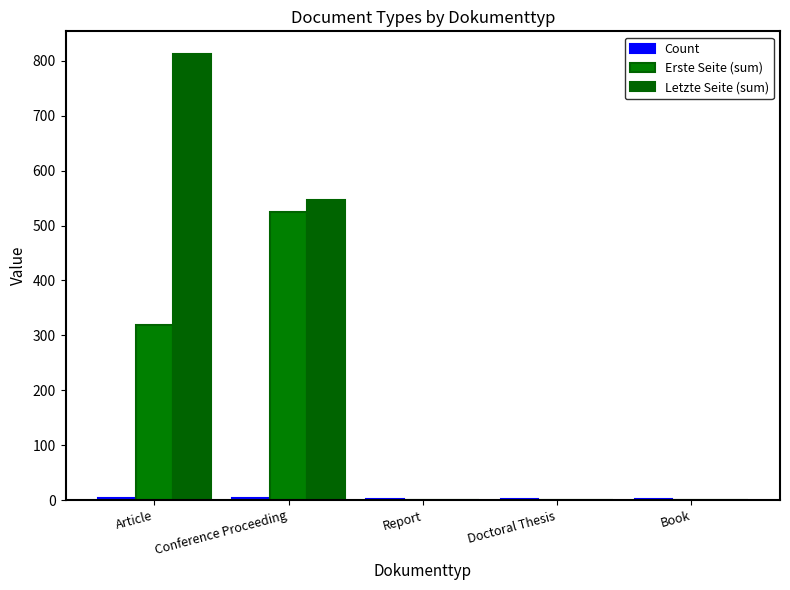

What is the difference between the maximum and minimum values in the Erste Seite (sum) series?

525